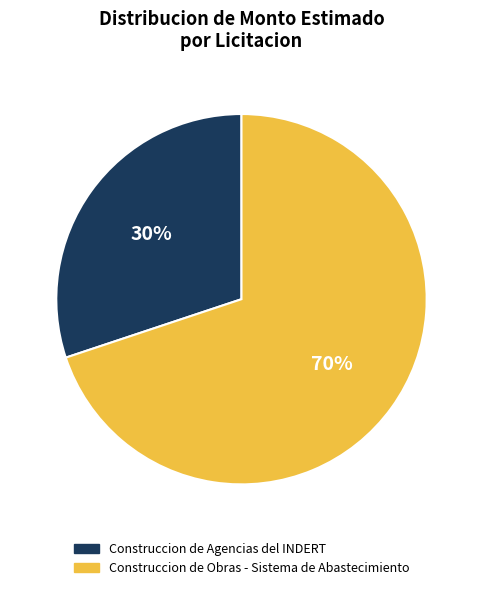

How many segments does this pie chart have?

2